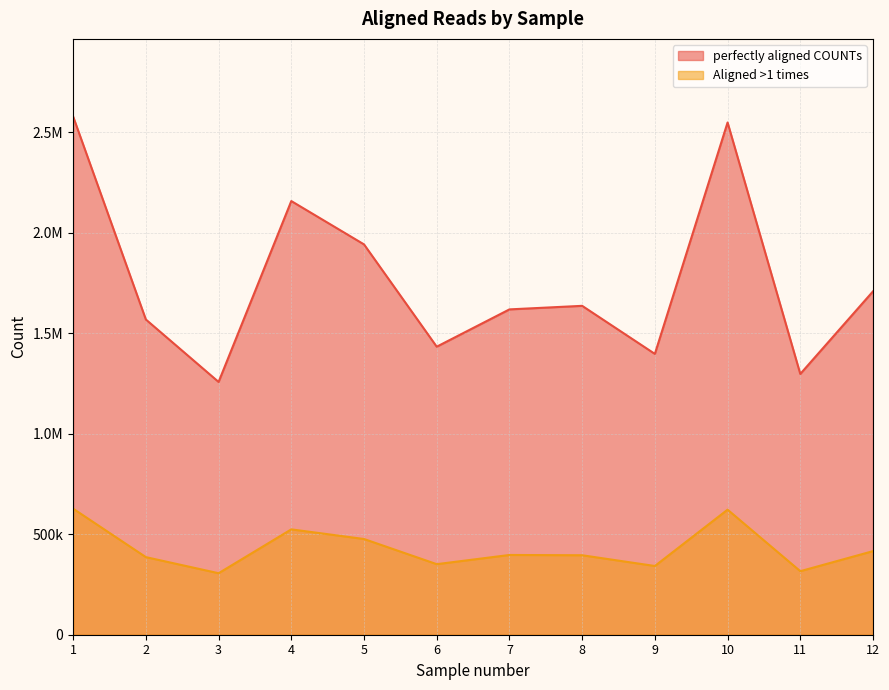

In Aligned >1 times, how many points are higher than both neighbors (excluding endpoints)?

3